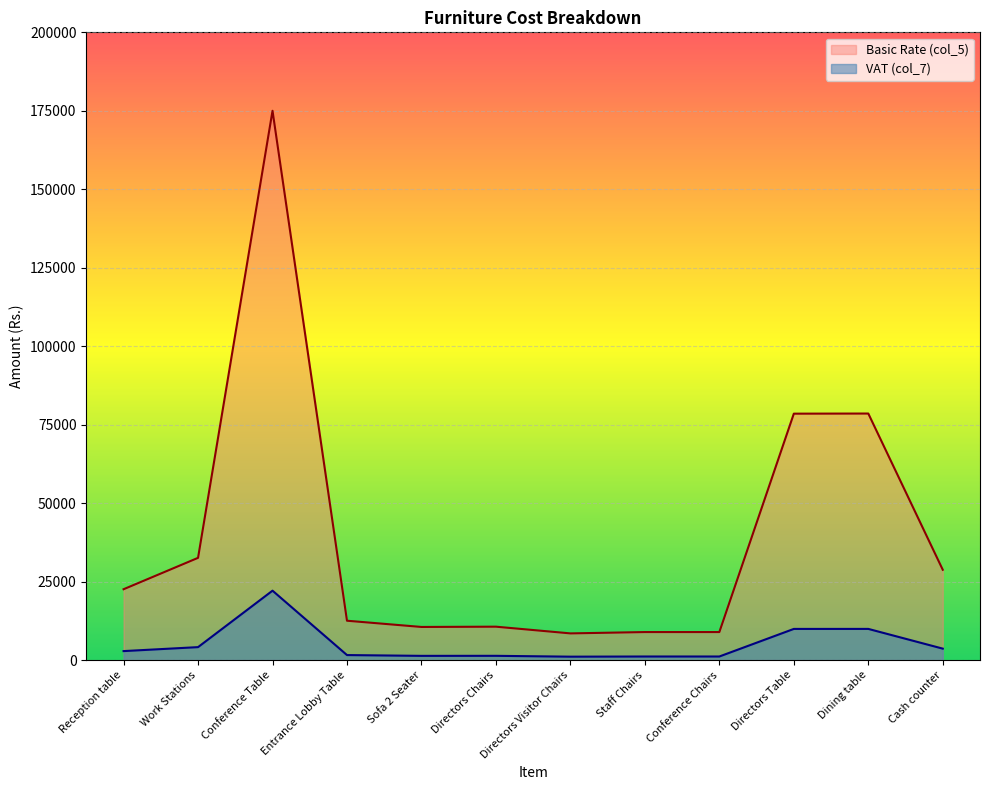

True or false: VAT (col_7) and Basic Rate (col_5) cross at least once.

False